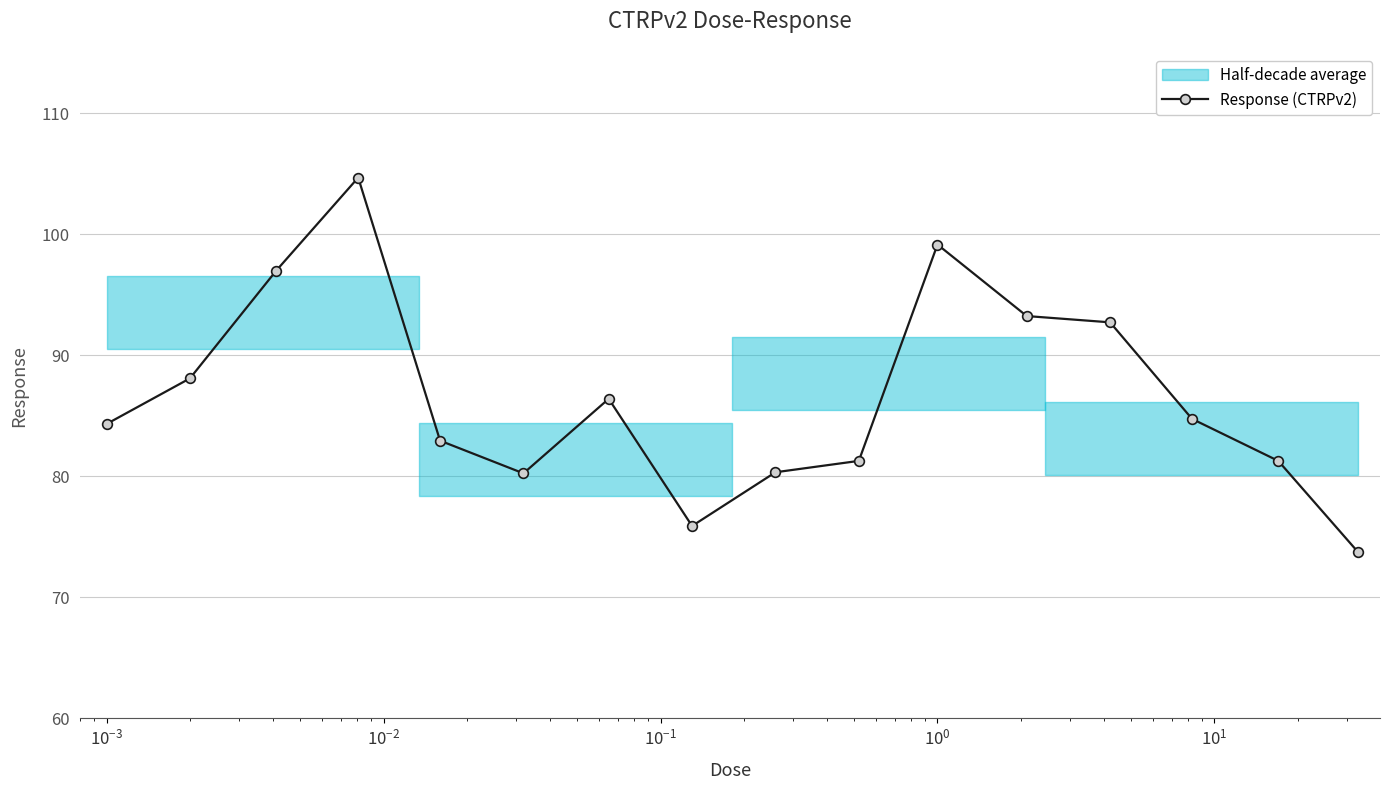

What is the minimum value for Response (CTRPv2)?

73.8